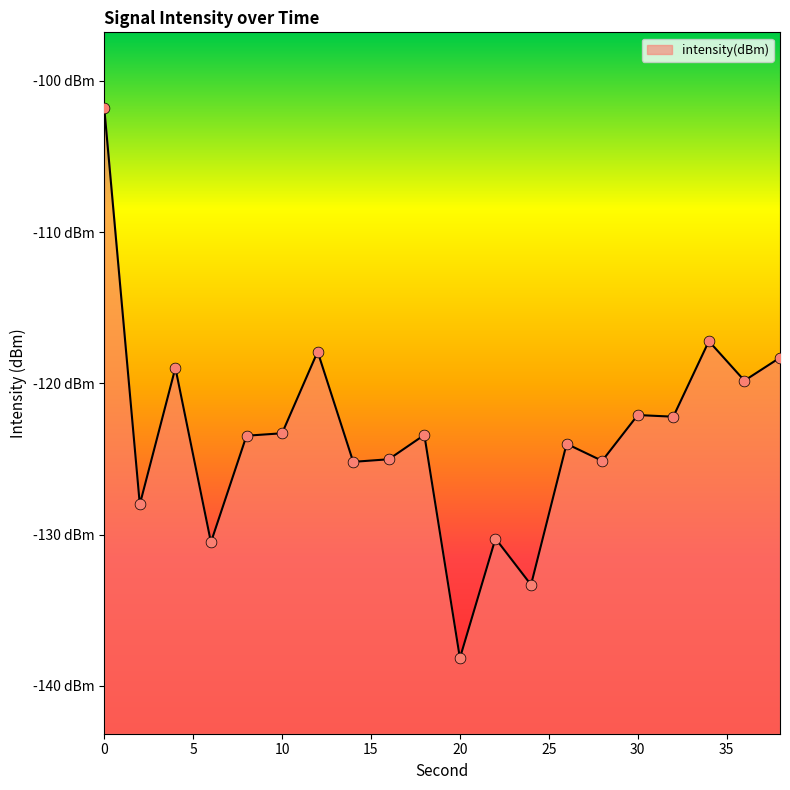

What is the change in value from 6 to 10?

+7.2